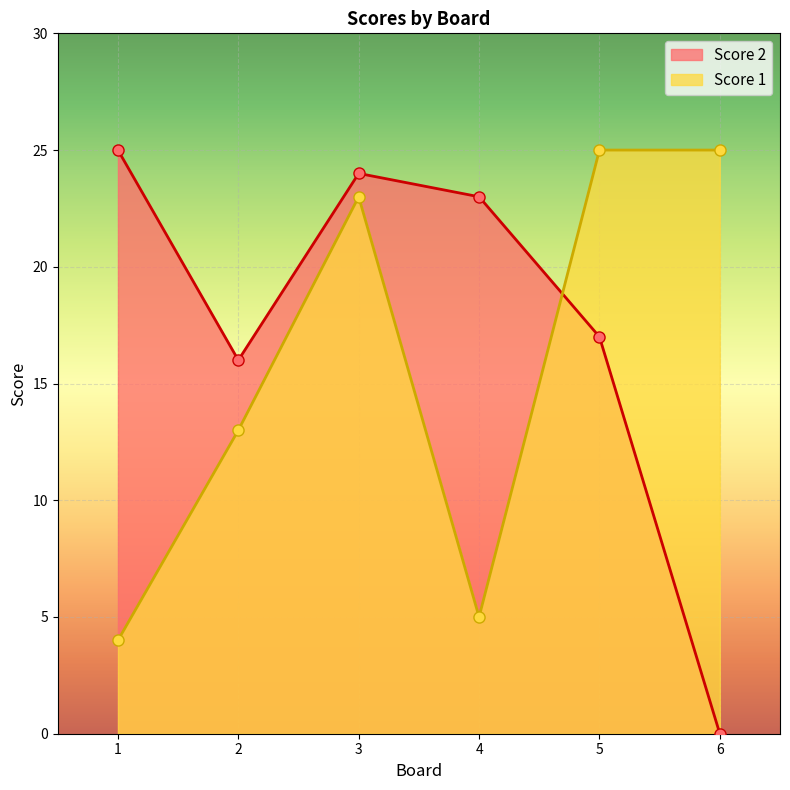

Reading left to right, extract all data points from this chart.

Score 2: 25	16	24	23	17	0
Score 1: 4	13	23	5	25	25